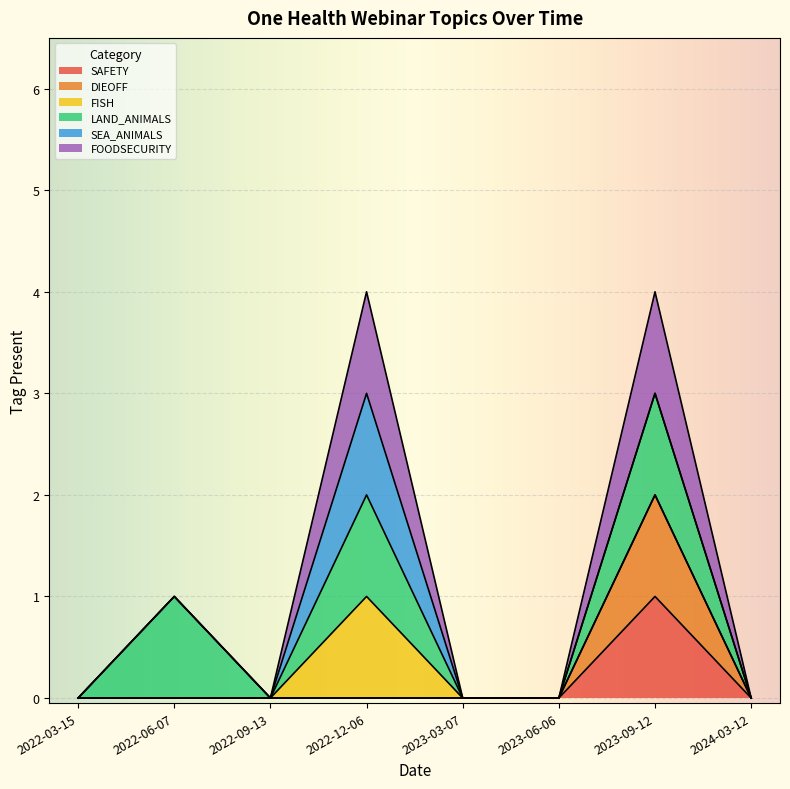

What is the maximum value shown in the chart?

4